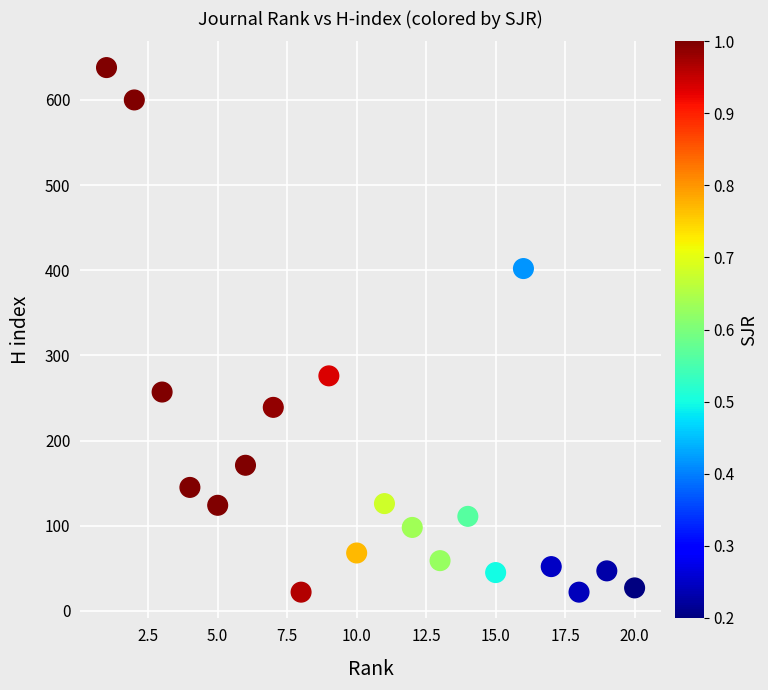

What is the range of X values (max minus min)?

19